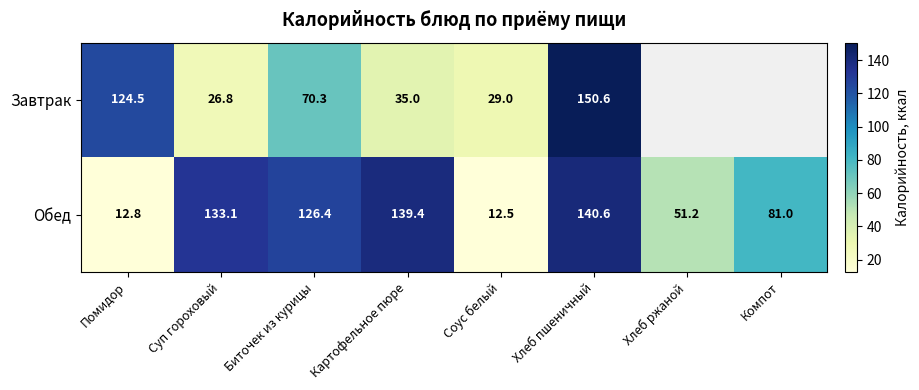

What is the sum of all Обед values?

697.0